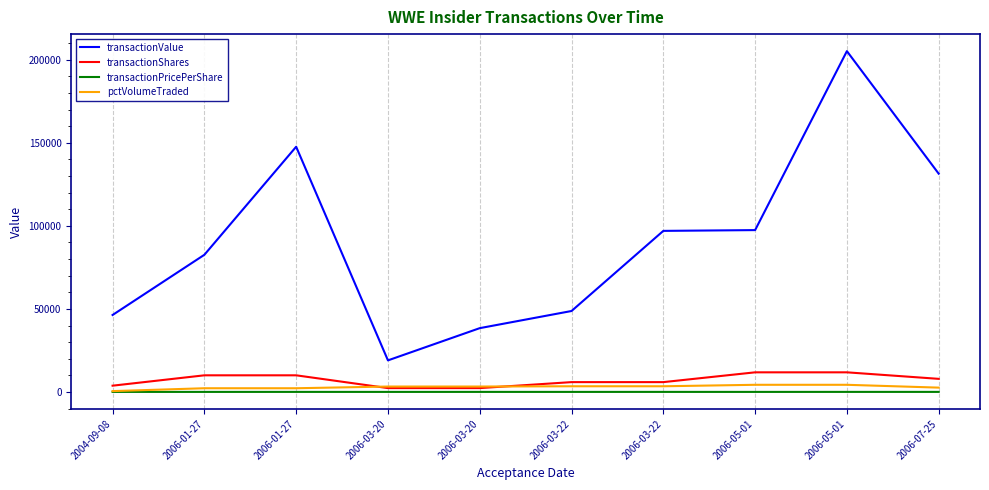

What is the difference between the transactionPricePerShare values at 2006-01-27 and 2004-09-08?

4.1